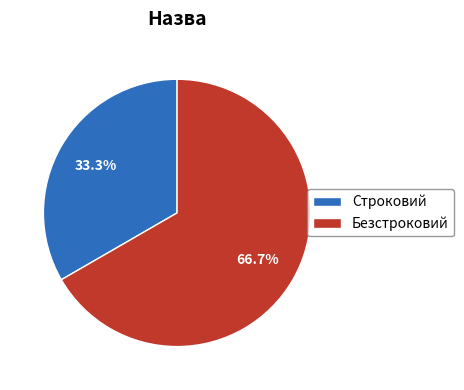

To the nearest percent, what is the average slice percentage?

50%